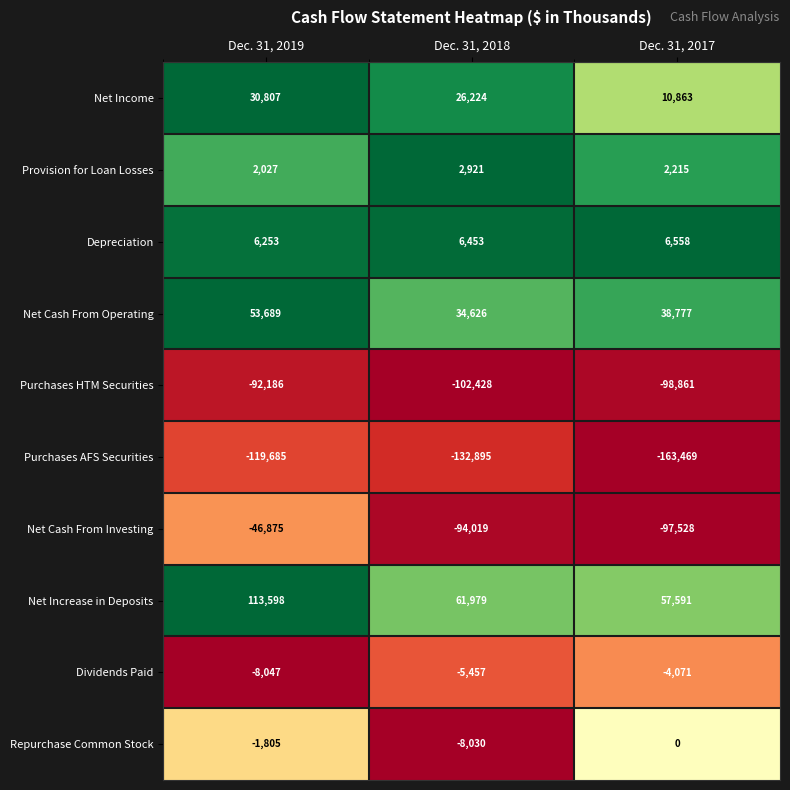

At which category is the sum across all series the highest?

Dec. 31, 2019